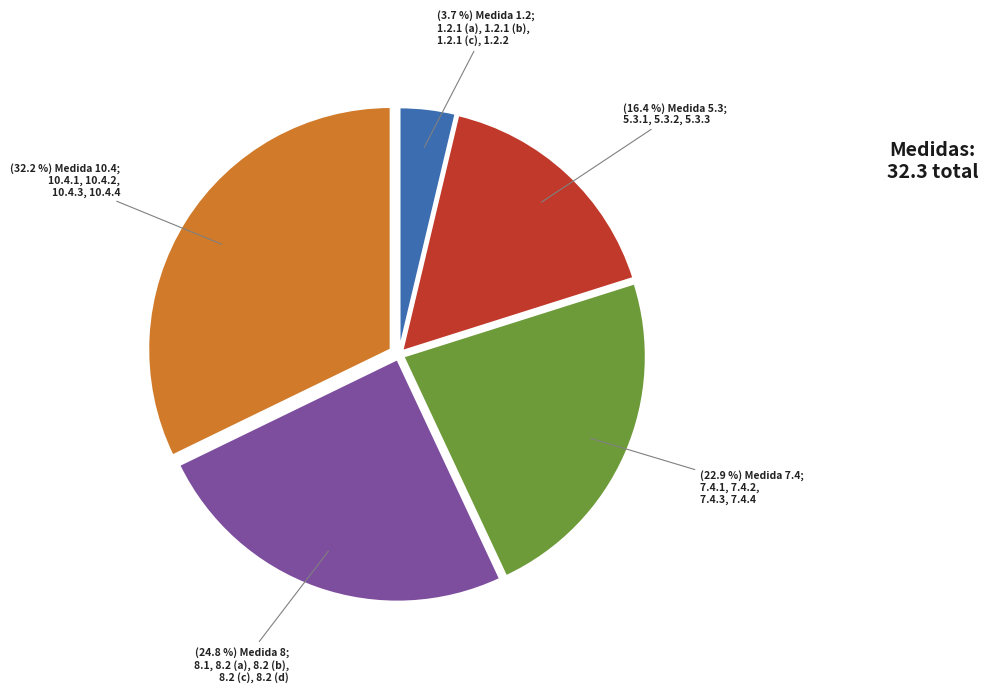

Is there a majority slice in this chart?

No